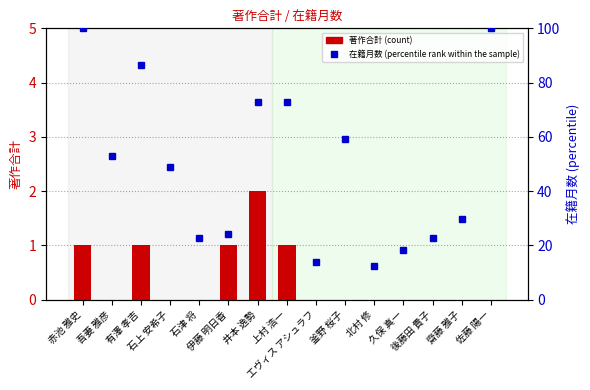

At which category is the sum across all series the highest?

赤池 雅史